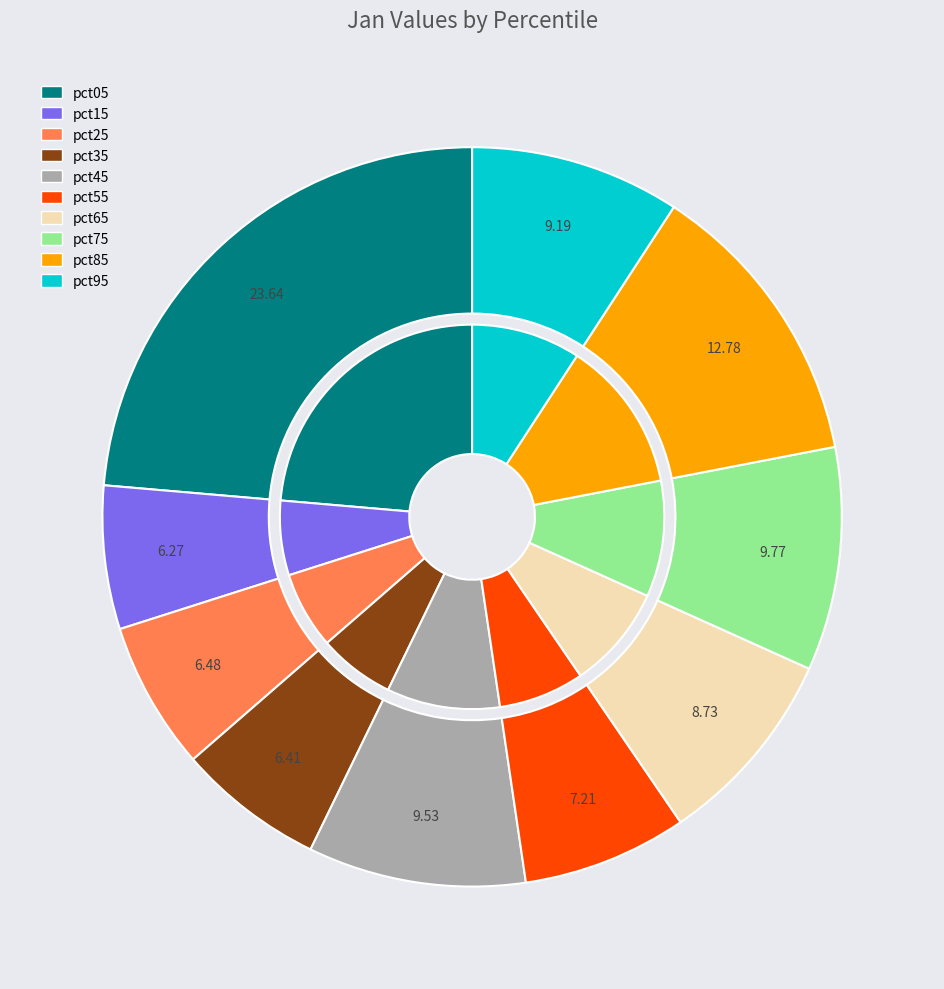

Which slice is the smallest?

pct15